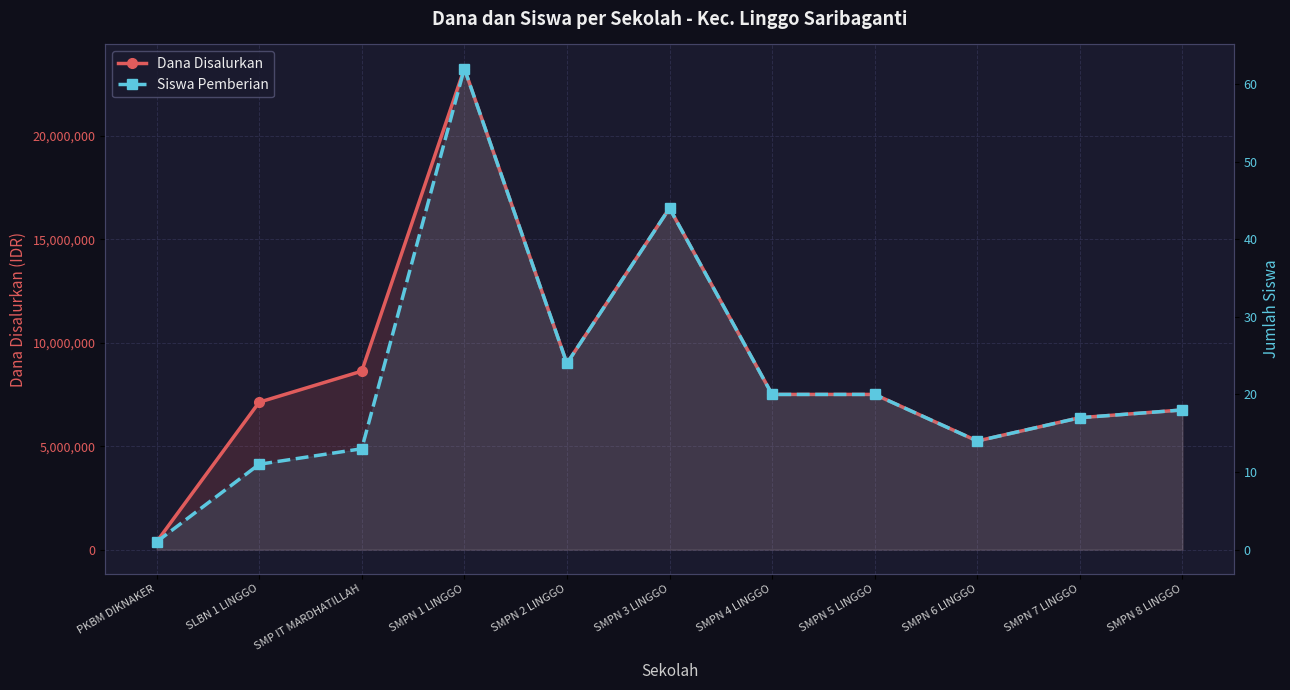

Rank the series by their average value, from lowest to highest.

Siswa Pemberian, Dana Disalurkan